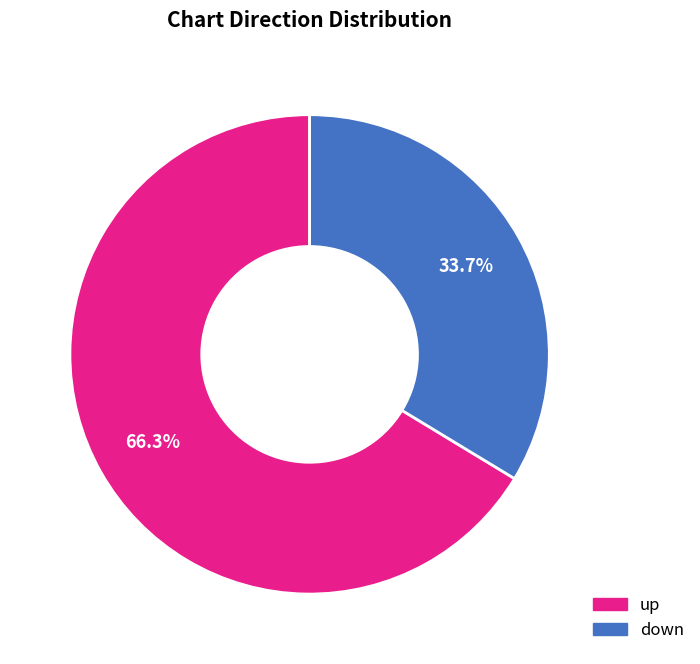

Is the sum of down and up greater than half?

Yes